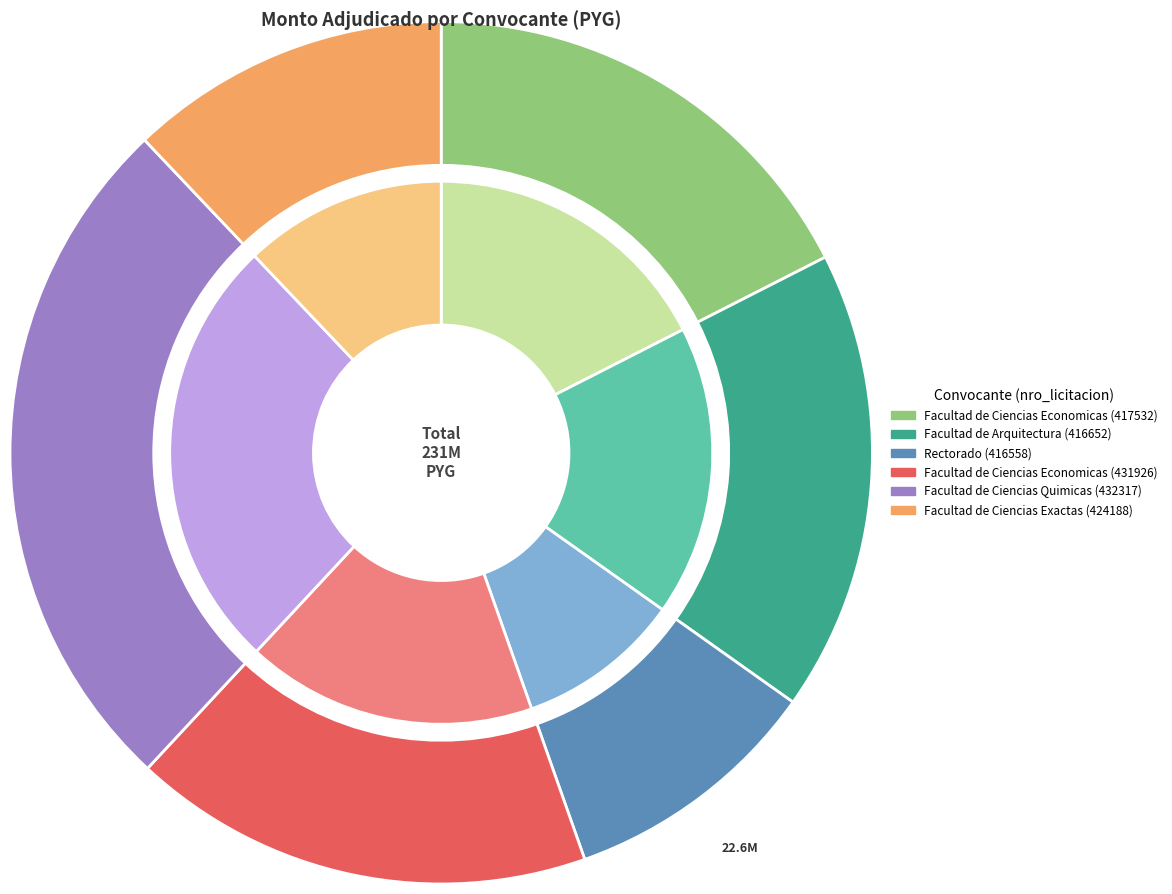

Which category has the biggest portion of the pie?

Facultad de Ciencias Quimicas (432317)